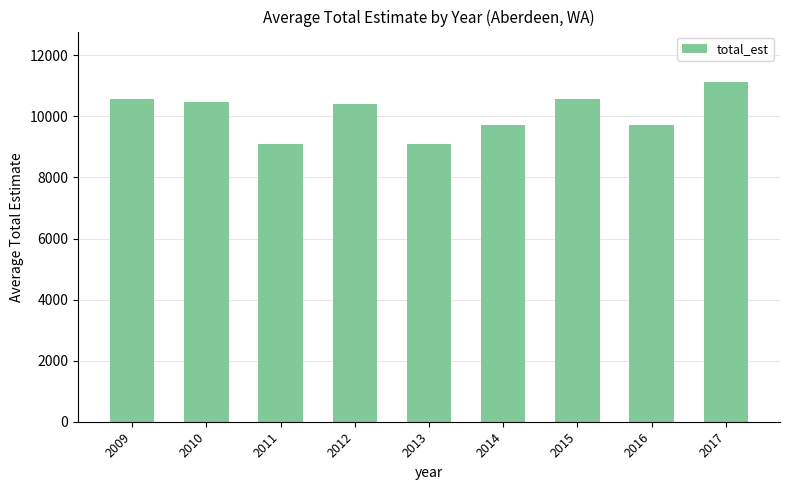

Approximately how many times larger is the value at 2010 compared to 2014?

1.1